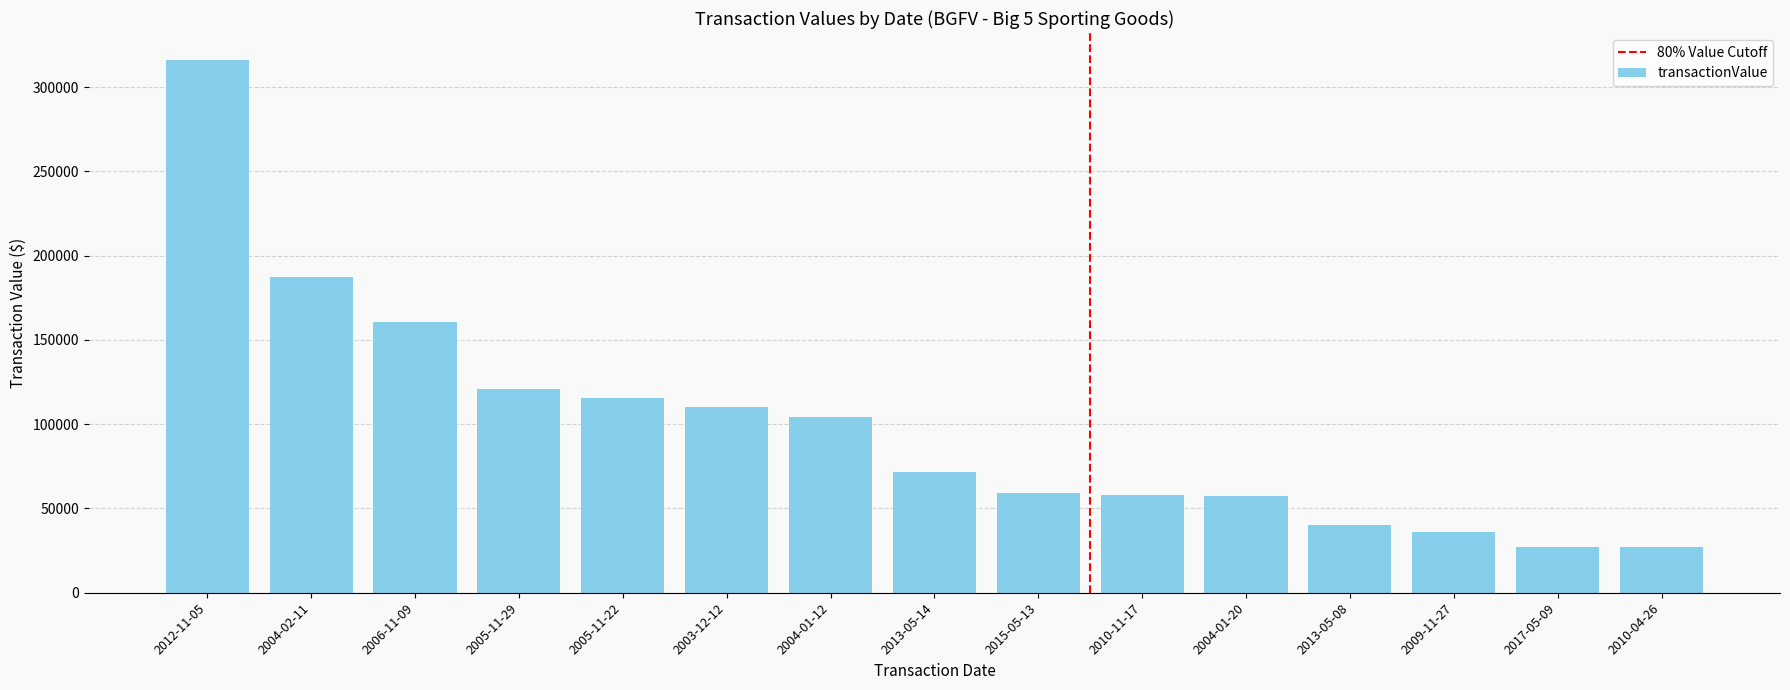

What value does the data have at 2017-05-09?

27173